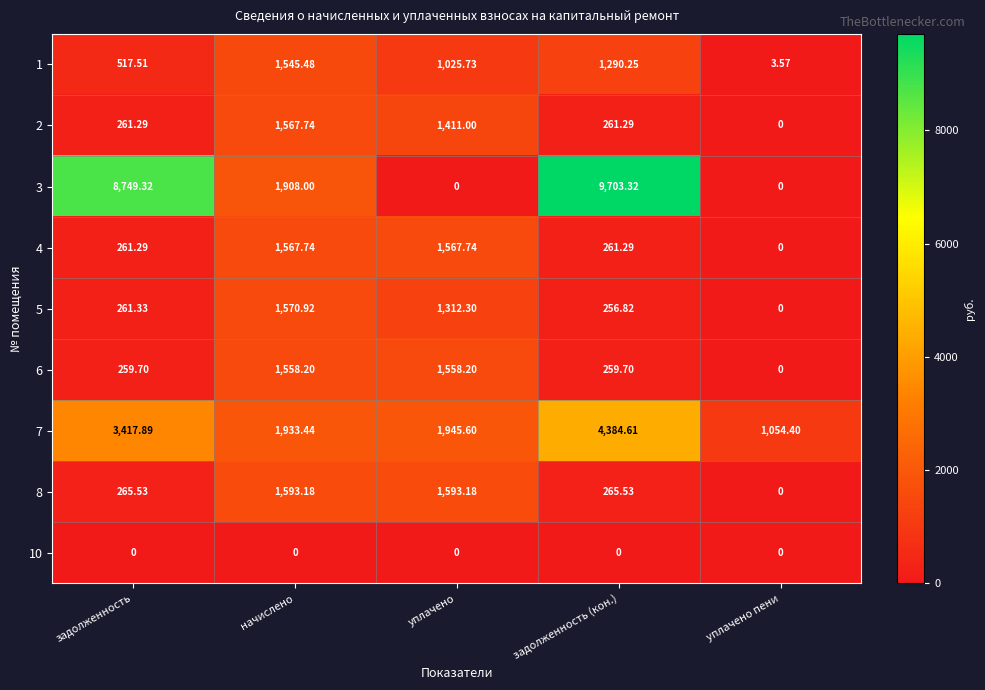

At which label is 1 closest to 774?

уплачено